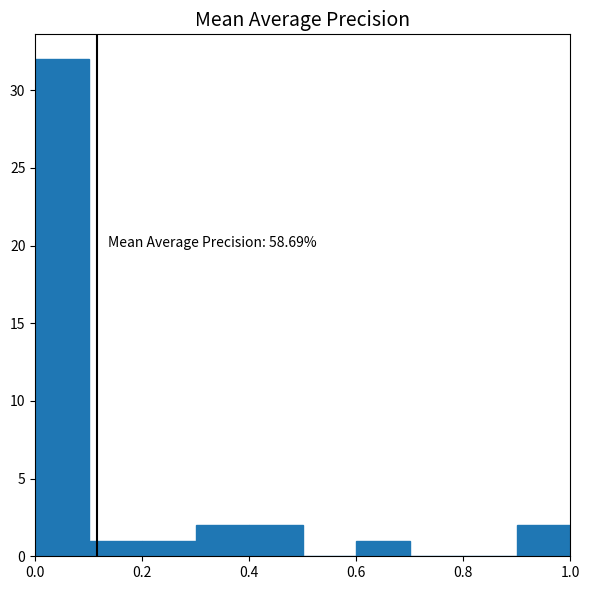

Over which range of the x-axis is the bar tallest?

0.0 to 0.1